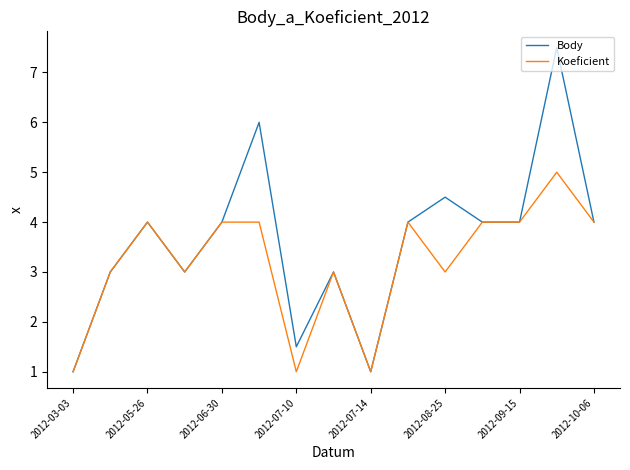

Which series has the largest total across all categories?

Body